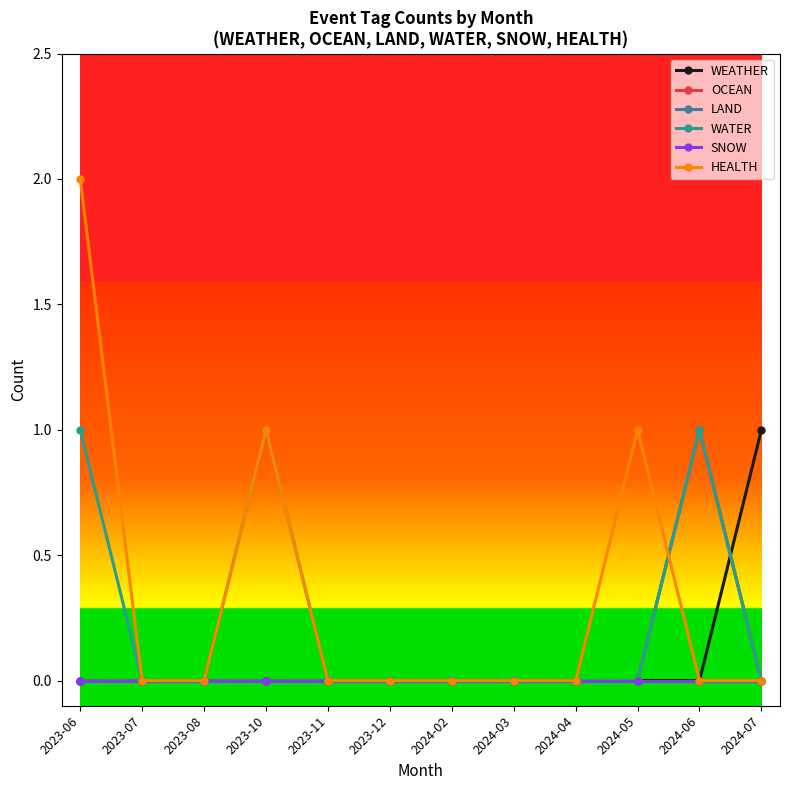

Which label corresponds to the largest value in the chart?

2023-06